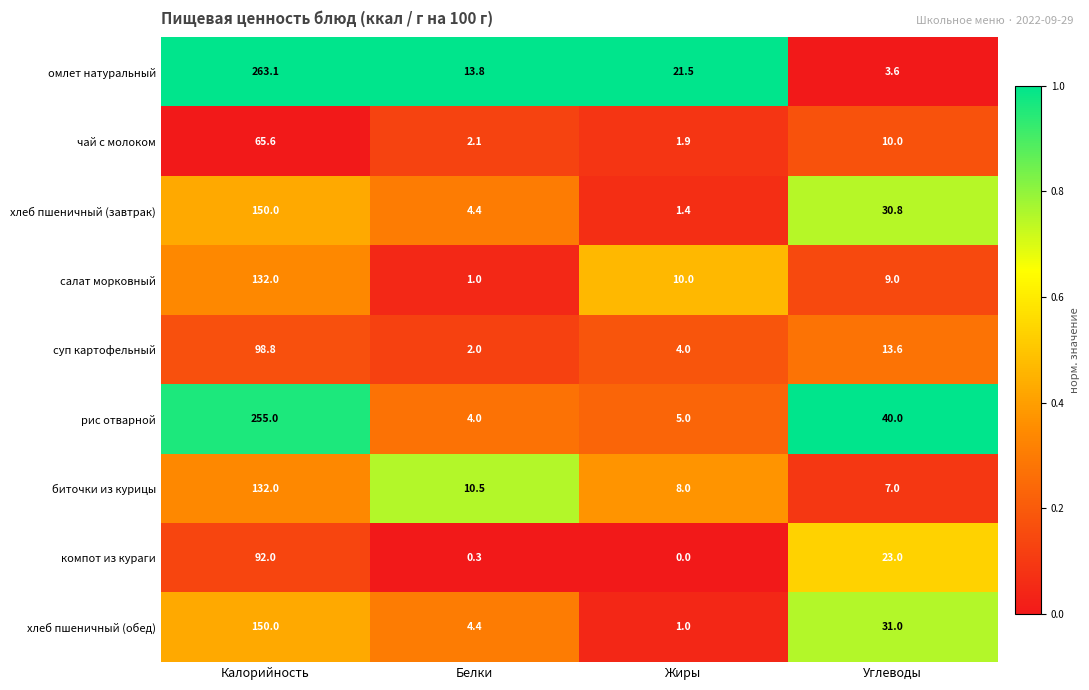

At which category is the sum across all series the highest?

Калорийность